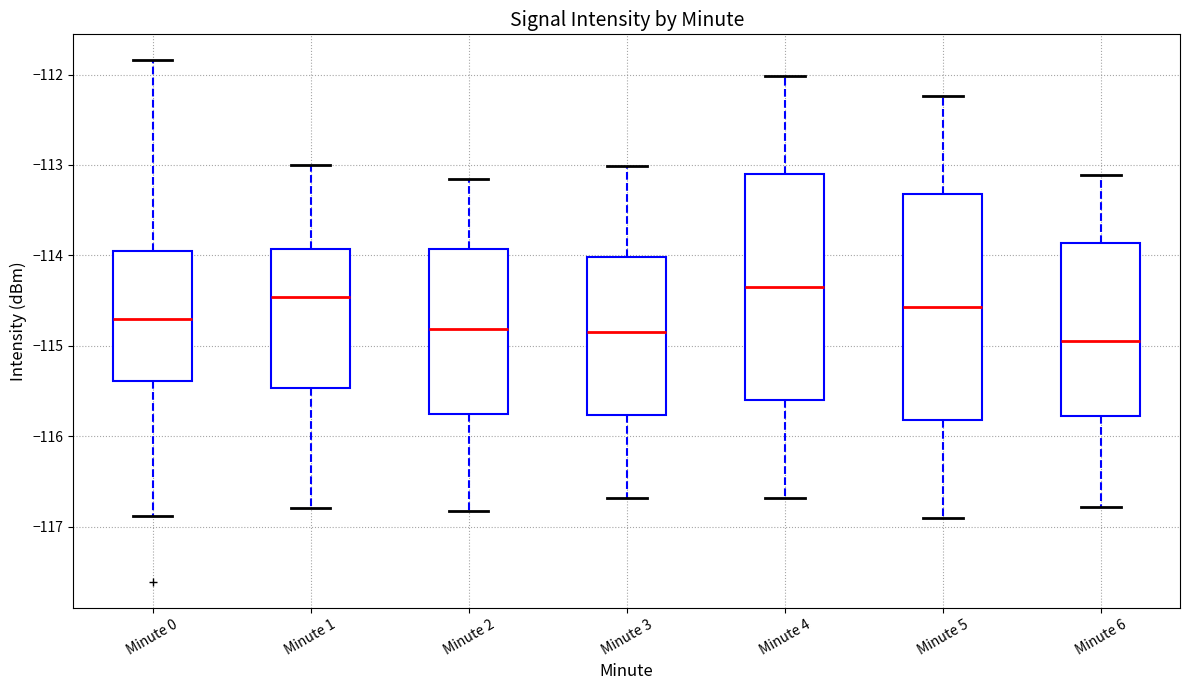

Where does the median line of the box for Minute 3 sit on the y-axis? The values are not printed on the chart, so give them approximately, as read against the axis.

-114.8